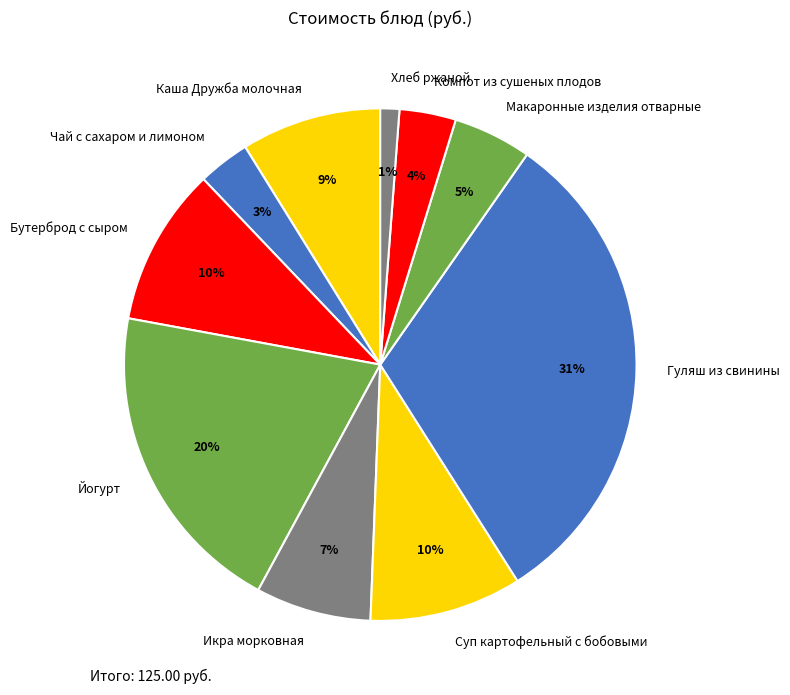

What is the largest slice in the pie chart?

Гуляш из свинины